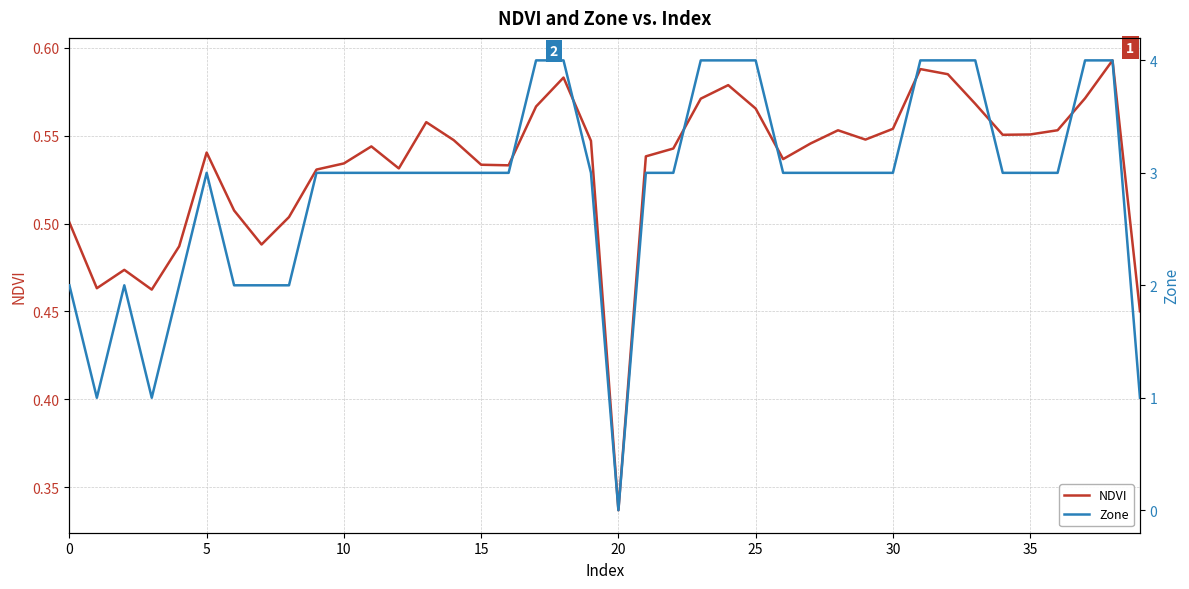

How many lines are shown in the chart?

2